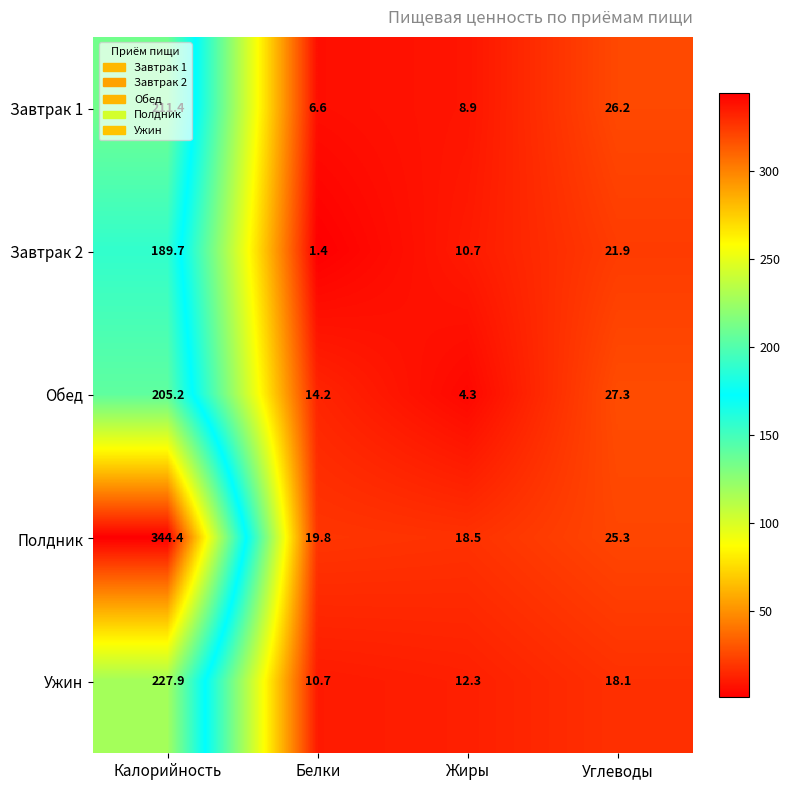

What is the average value of the Завтрак 2 series?

55.9